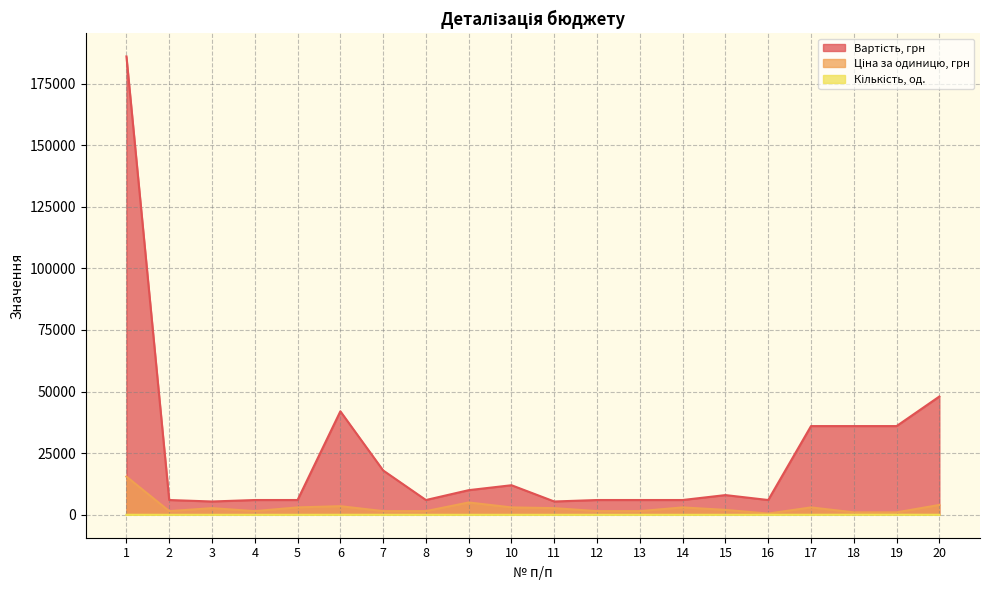

True or false: Вартість, грн and Кількість, од. cross at least once.

False